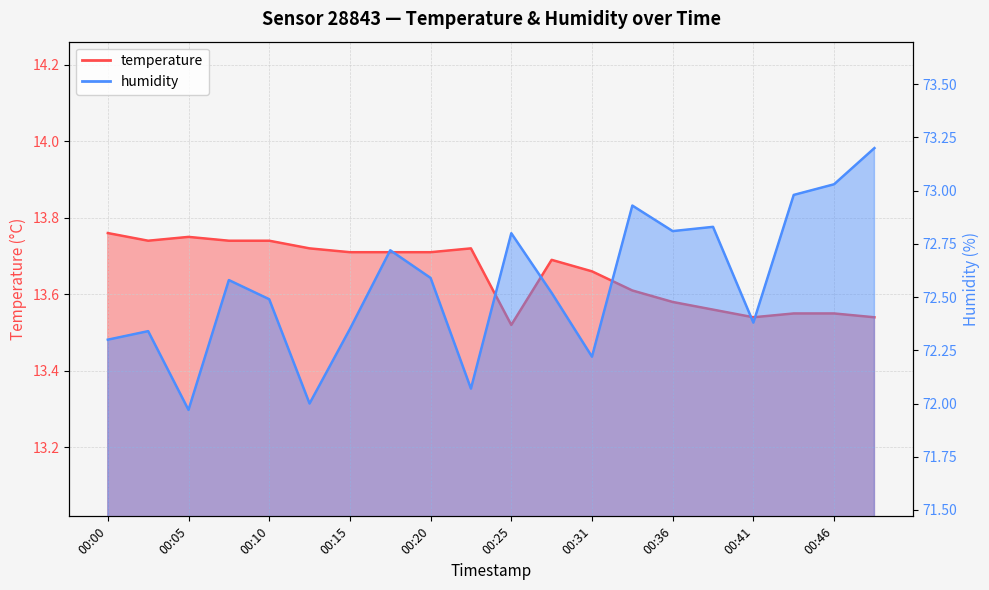

Where is humidity nearest to the value 72?

00:12